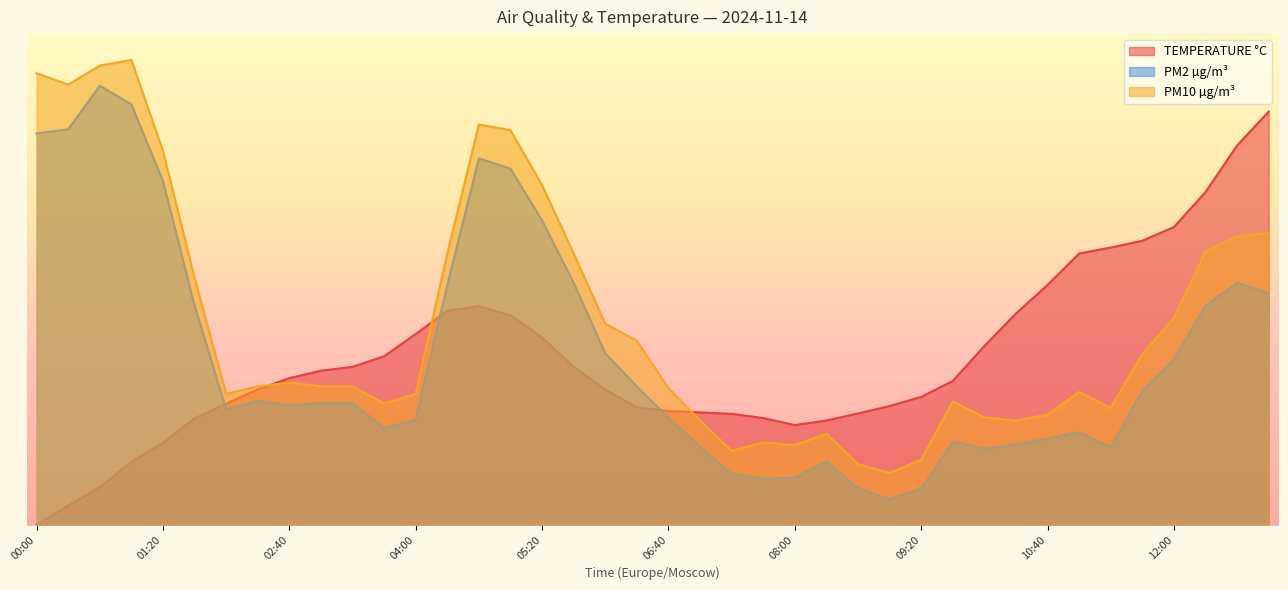

Reading left to right, extract all data points from this chart.

TEMPERATURE °C: 00:00=0.0	00:20=3.7	00:40=7.2	01:00=12.2	01:20=15.9	01:40=20.6	02:00=23.5	02:20=26.2	02:40=28.4	03:00=29.8	03:20=30.6	03:40=32.6	04:00=36.9	04:20=41.4	04:40=42.3	05:00=40.5	05:20=36.2	05:40=30.6	06:00=26.2	06:20=22.7	06:40=22.0	07:00=21.7	07:20=21.5	07:40=20.6	08:00=19.3	08:20=20.2	08:40=21.5	09:00=23.0	09:20=24.8	09:40=27.8	10:00=34.6	10:20=40.9	10:40=46.4	11:00=52.5	11:20=53.7	11:40=55.0	12:00=57.6	12:20=64.4	12:40=73.4	13:00=80.0
PM2 µg/m³: 00:00=75.8	00:20=76.6	00:40=85.0	01:00=81.4	01:20=66.5	01:40=42.4	02:00=22.3	02:20=23.9	02:40=23.1	03:00=23.5	03:20=23.5	03:40=18.7	04:00=20.3	04:20=46.4	04:40=70.9	05:00=68.9	05:20=58.9	05:40=46.8	06:00=33.2	06:20=26.8	06:40=20.7	07:00=15.1	07:20=9.9	07:40=9.0	08:00=9.1	08:20=12.3	08:40=7.1	09:00=5.0	09:20=7.0	09:40=16.1	10:00=14.7	10:20=15.5	10:40=16.7	11:00=17.9	11:20=14.9	11:40=26.0	12:00=32.0	12:20=42.4	12:40=46.8	13:00=44.8
PM10 µg/m³: 00:00=87.4	00:20=85.2	00:40=88.9	01:00=90.0	01:20=72.4	01:40=47.7	02:00=25.3	02:20=26.8	02:40=27.5	03:00=26.8	03:20=26.8	03:40=23.5	04:00=25.3	04:20=52.5	04:40=77.5	05:00=76.4	05:20=65.7	05:40=52.5	06:00=38.9	06:20=35.6	06:40=26.4	07:00=20.2	07:20=14.3	07:40=15.9	08:00=15.4	08:20=17.6	08:40=11.7	09:00=10.0	09:20=12.6	09:40=23.9	10:00=20.8	10:20=20.2	10:40=21.3	11:00=25.7	11:20=22.6	11:40=33.0	12:00=40.0	12:20=52.9	12:40=55.8	13:00=56.6